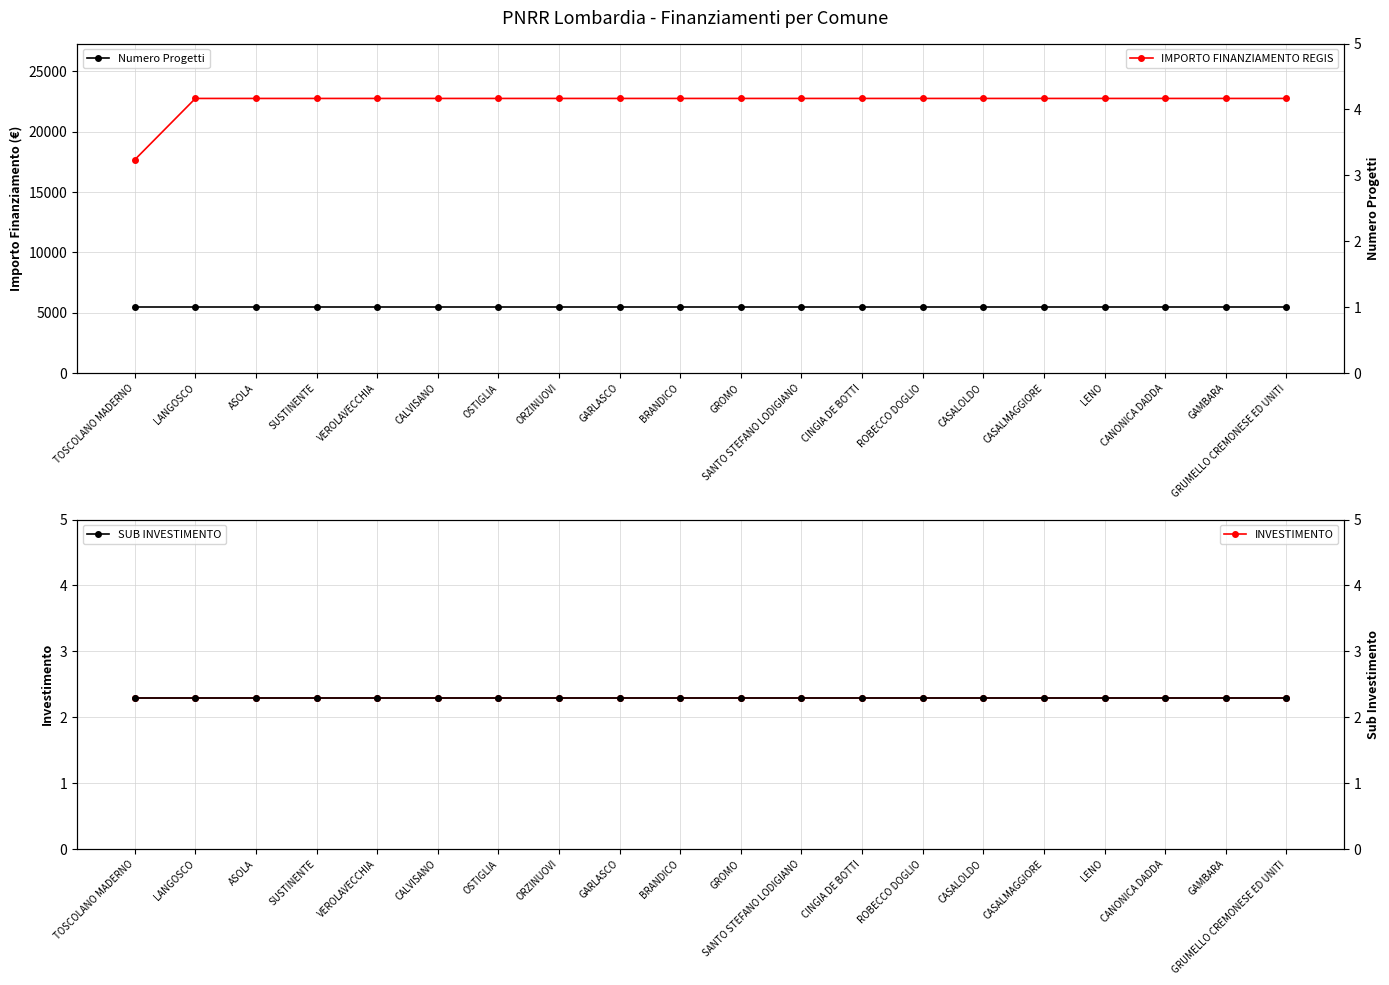

Does the chart display data point markers on the line(s)?

Yes